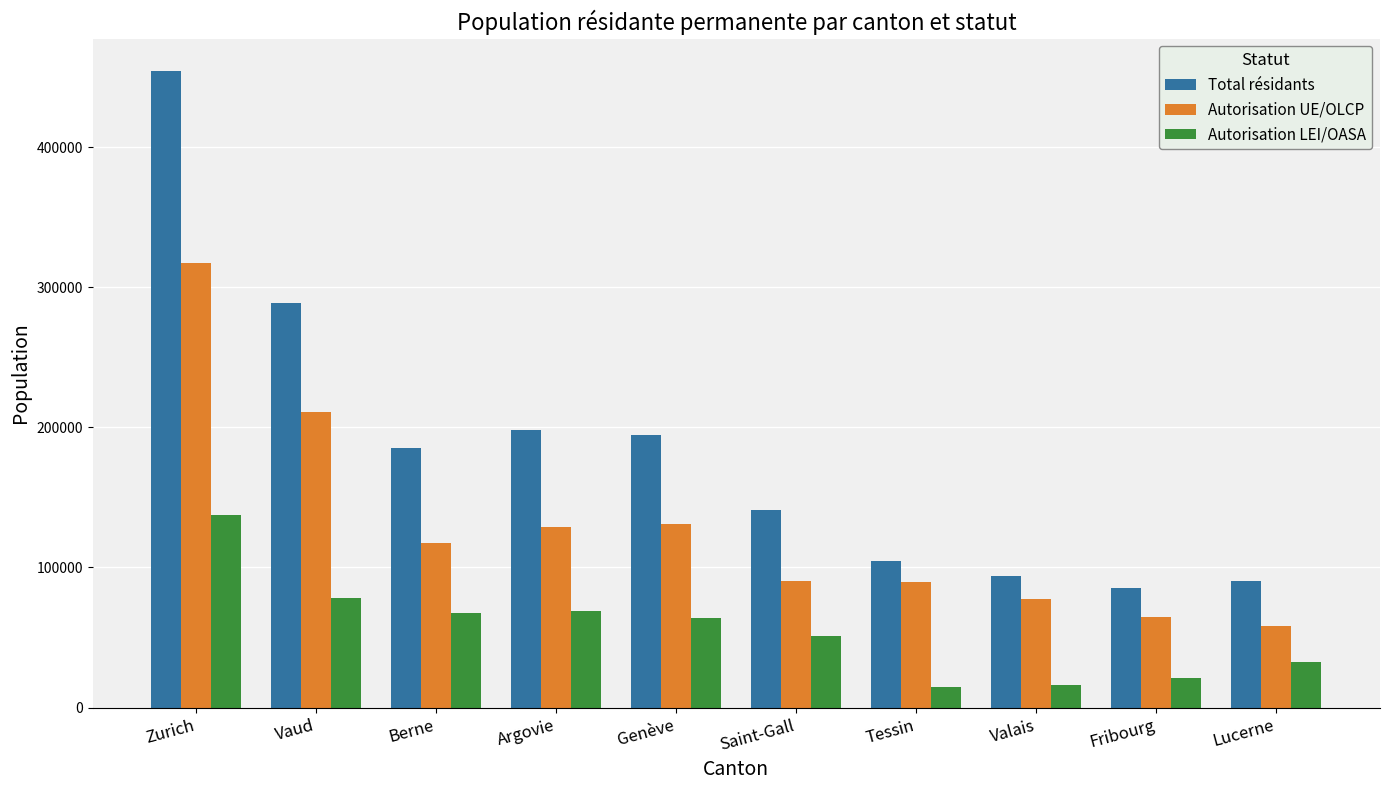

List the series in order of their overall mean, lowest first.

Autorisation LEI/OASA, Autorisation UE/OLCP, Total résidants